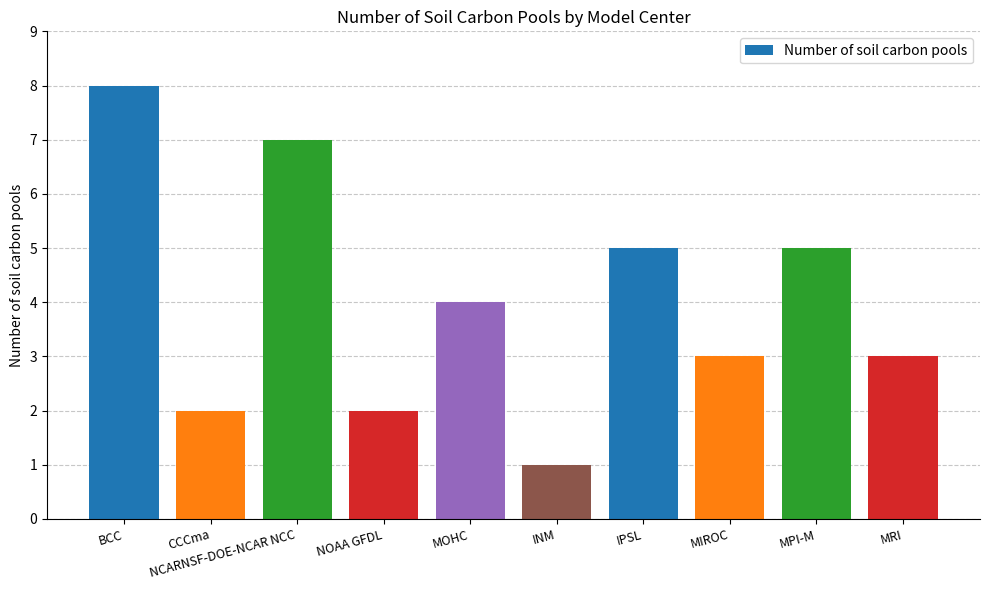

What is the label of the 7th bar from the left?

IPSL